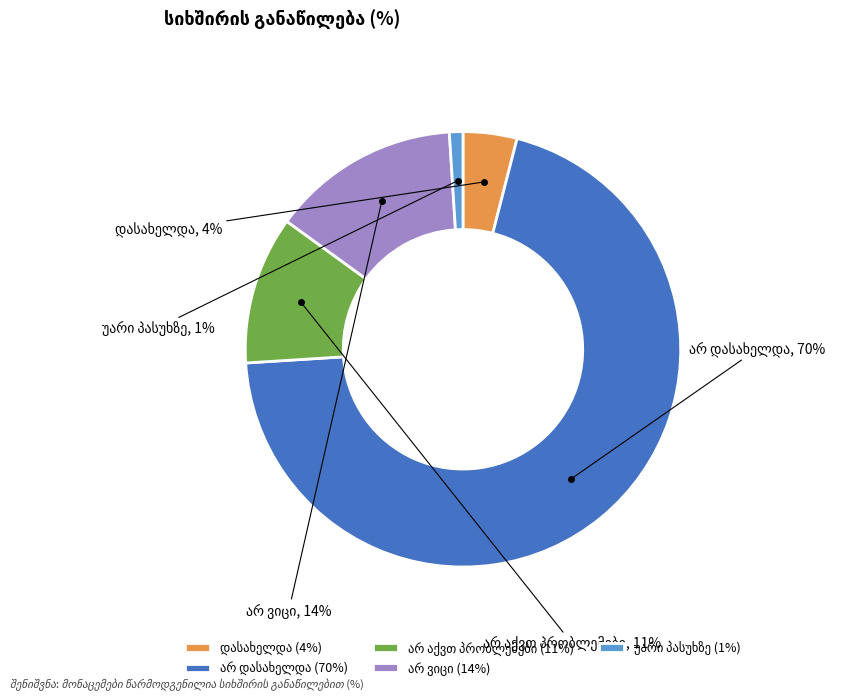

To the nearest percent, what is the difference between the largest and smallest slice percentages?

69%